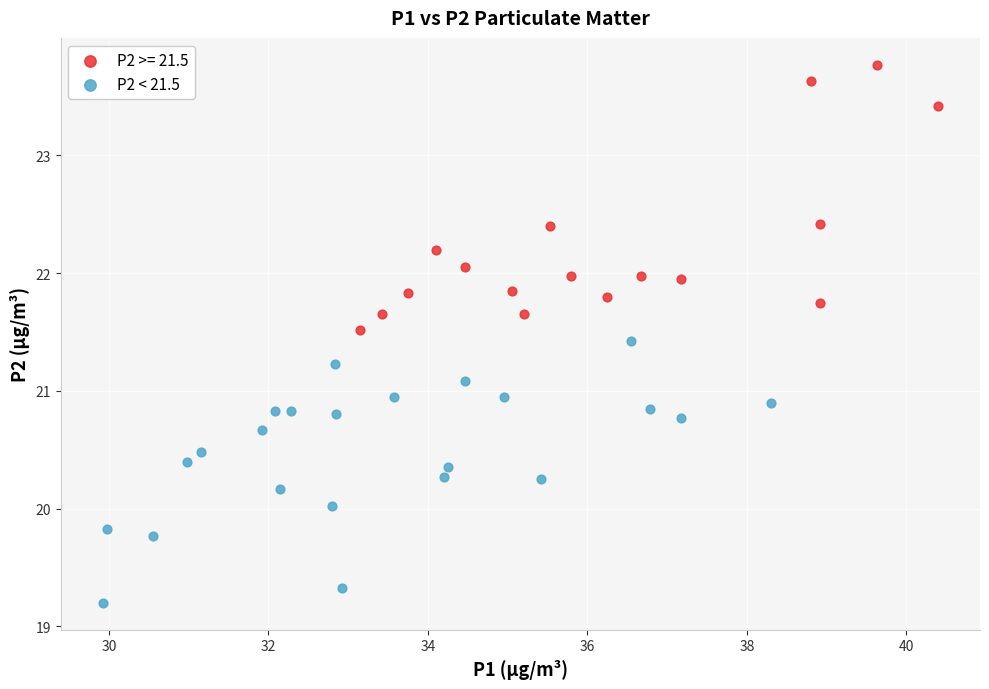

Which series reaches the maximum Y coordinate?

P2 >= 21.5